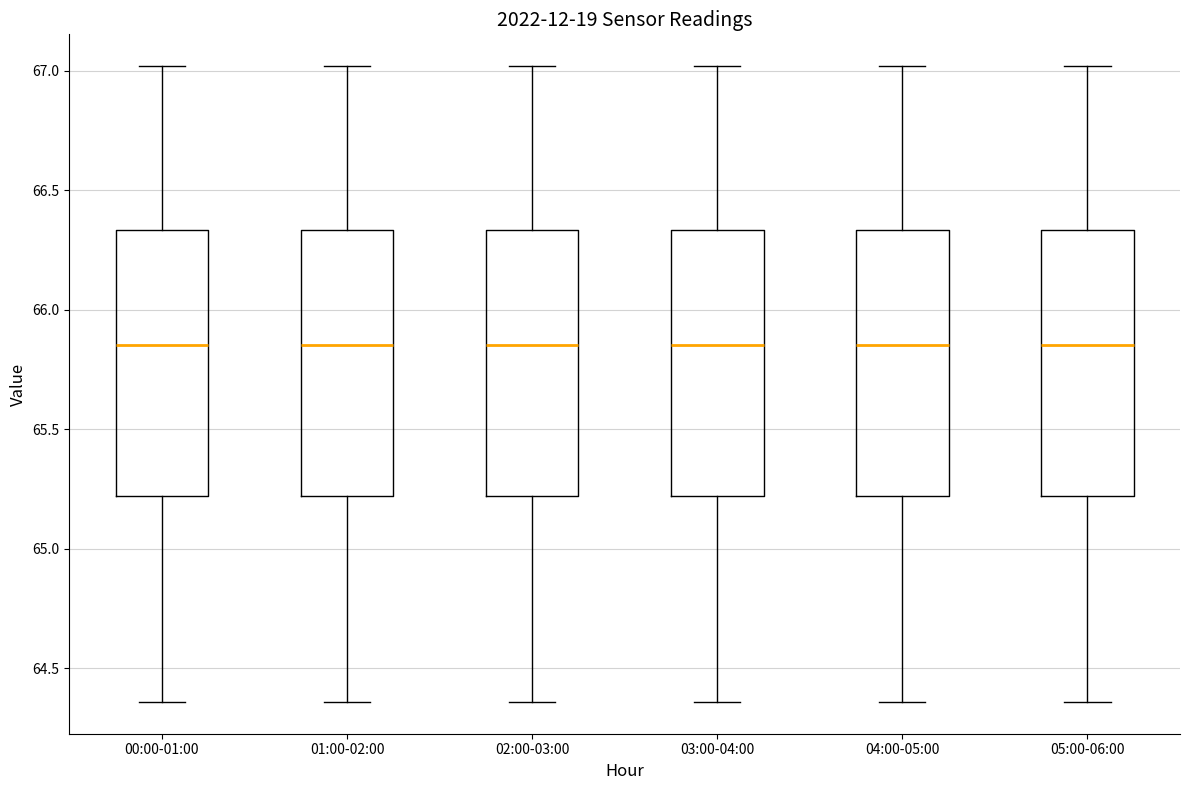

Reading left to right, read every box against the y-axis: the position of its median line, the range the box covers, and the ends of its whiskers. The values are not printed on the chart, so give them approximately, as read against the axis.

00:00-01:00: median 65.85, box 65.20 to 66.35, whiskers 64.35 to 67.00
01:00-02:00: median 65.85, box 65.20 to 66.35, whiskers 64.35 to 67.00
02:00-03:00: median 65.85, box 65.20 to 66.35, whiskers 64.35 to 67.00
03:00-04:00: median 65.85, box 65.20 to 66.35, whiskers 64.35 to 67.00
04:00-05:00: median 65.85, box 65.20 to 66.35, whiskers 64.35 to 67.00
05:00-06:00: median 65.85, box 65.20 to 66.35, whiskers 64.35 to 67.00